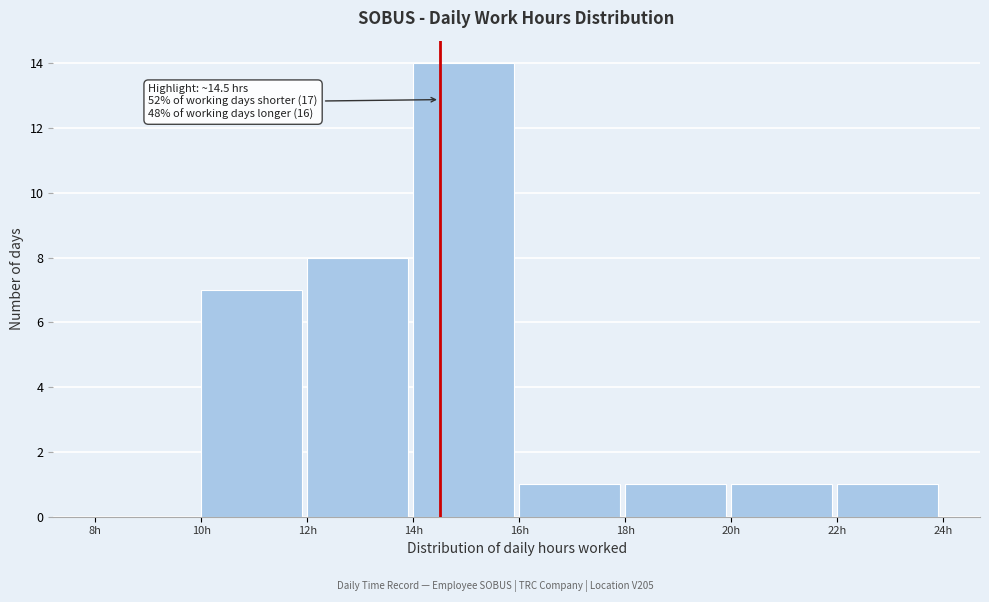

Which range on the x-axis has the tallest bar?

14 to 16